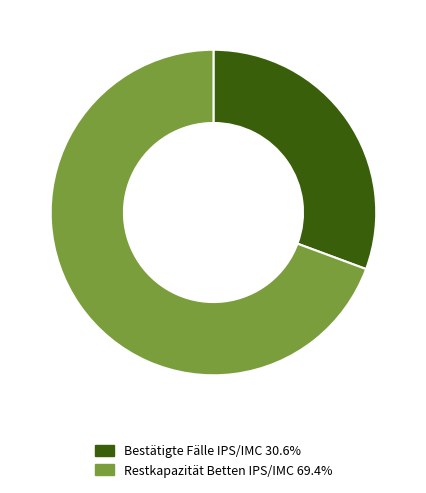

Is the sum of Restkapazität Betten IPS/IMC 69.4% and Bestätigte Fälle IPS/IMC 30.6% greater than half?

Yes